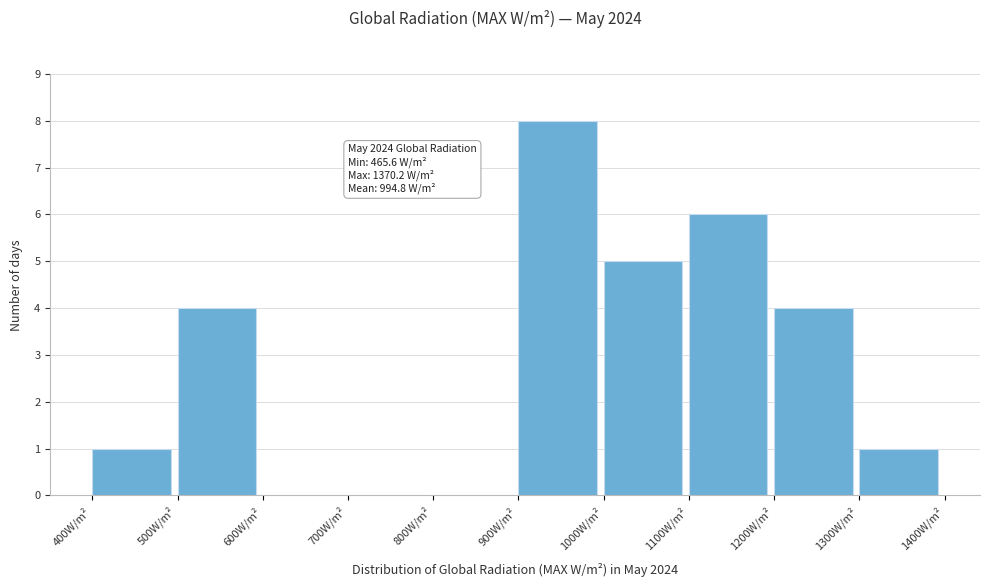

Which range on the x-axis has the tallest bar?

900 to 1000